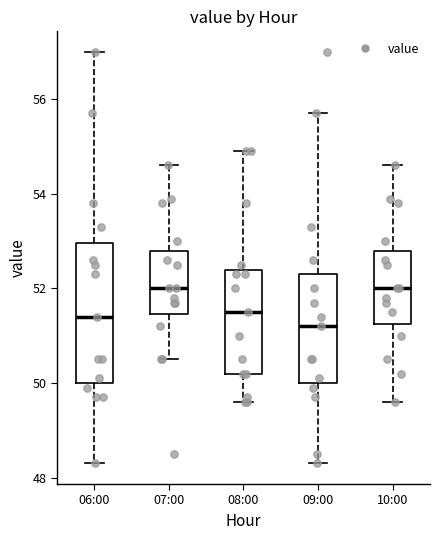

Where does the median line of the box for 07:00 sit on the y-axis? The values are not printed on the chart, so give them approximately, as read against the axis.

52.0